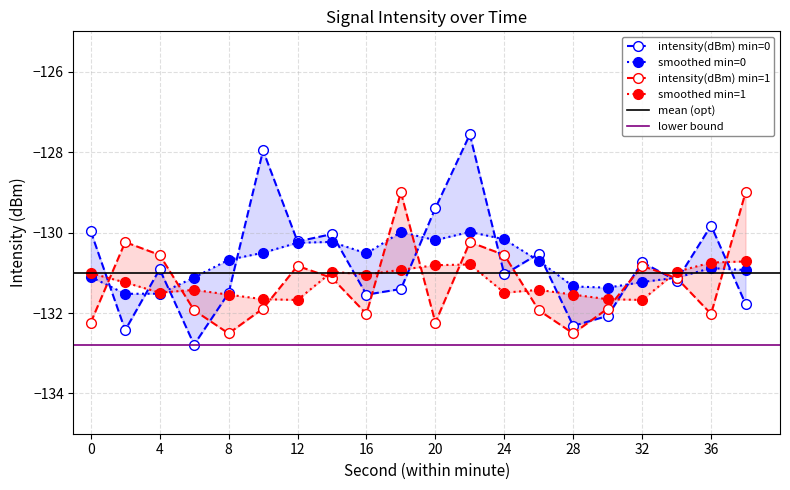

What is the minimum value shown in the chart?

-132.8